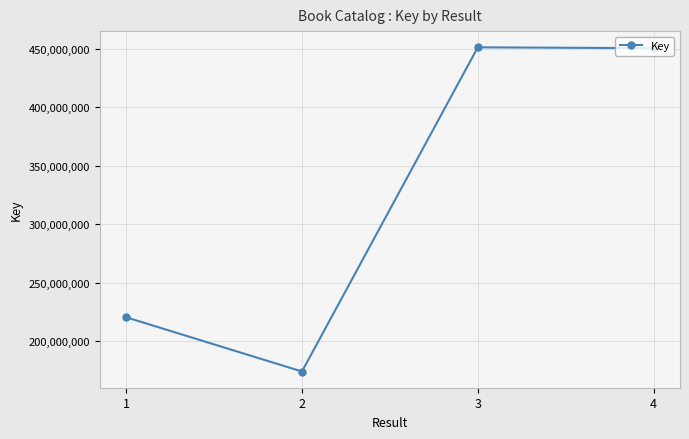

Does the chart display data point markers on the line(s)?

Yes